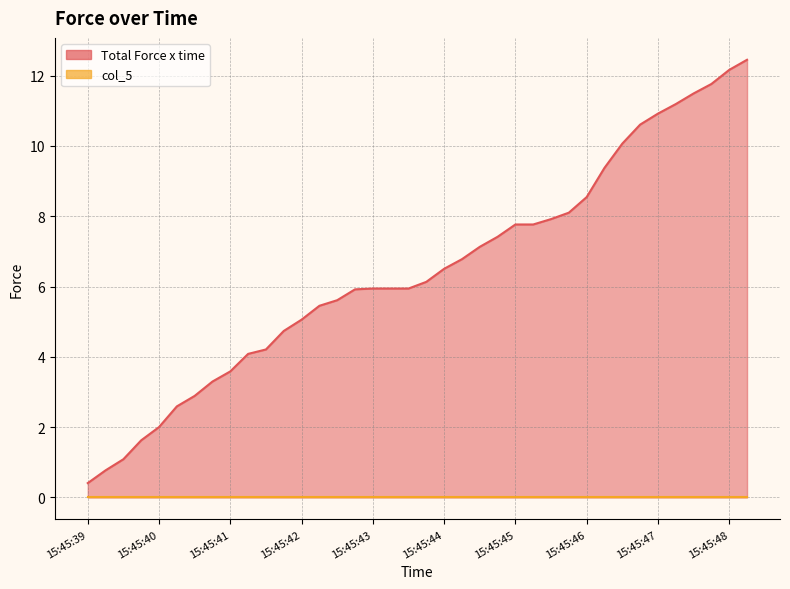

At which label is the value closest to 6?

15:45:43